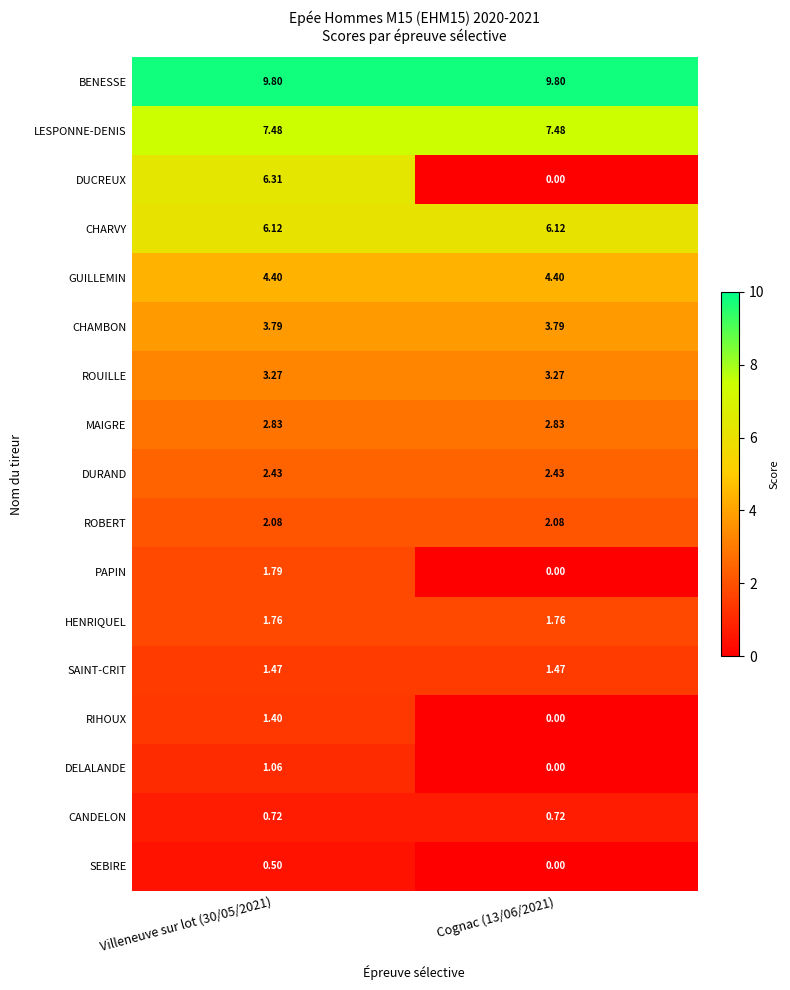

Rank the series by their maximum value, from lowest to highest.

SEBIRE, CANDELON, DELALANDE, RIHOUX, SAINT-CRIT, HENRIQUEL, PAPIN, ROBERT, DURAND, MAIGRE, ROUILLE, CHAMBON, GUILLEMIN, CHARVY, DUCREUX, LESPONNE-DENIS, BENESSE